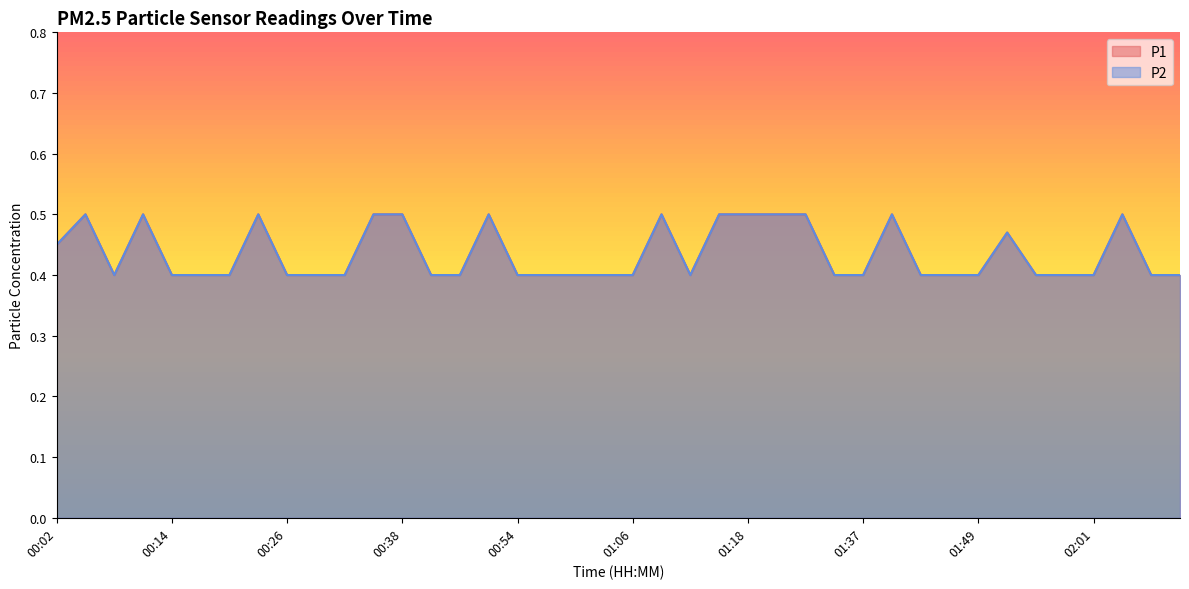

In P1, how many points are higher than both neighbors (excluding endpoints)?

8